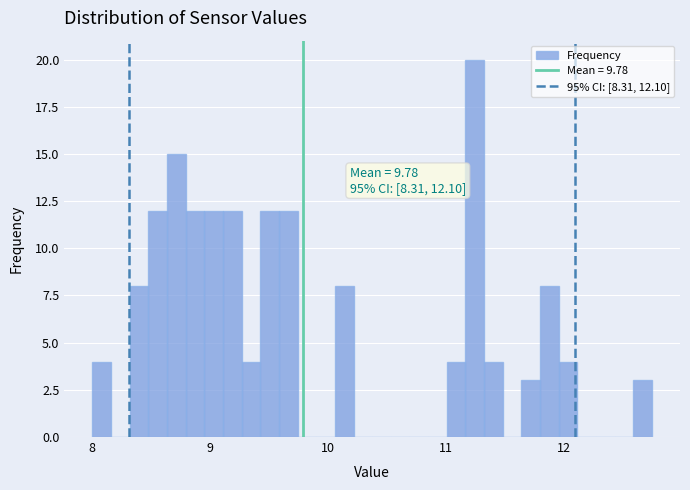

Read against the x-axis, roughly where is the centre of the tallest bar?

11.2